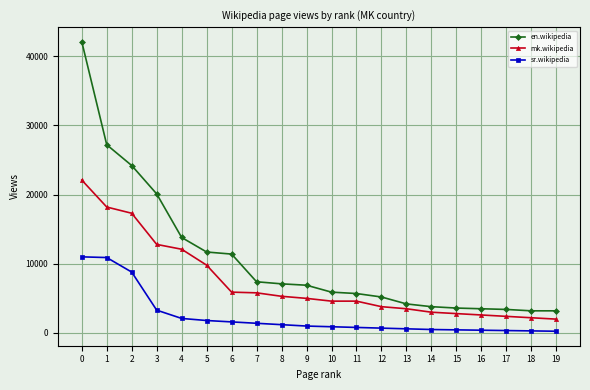

Which series has the widest spread of values?

en.wikipedia